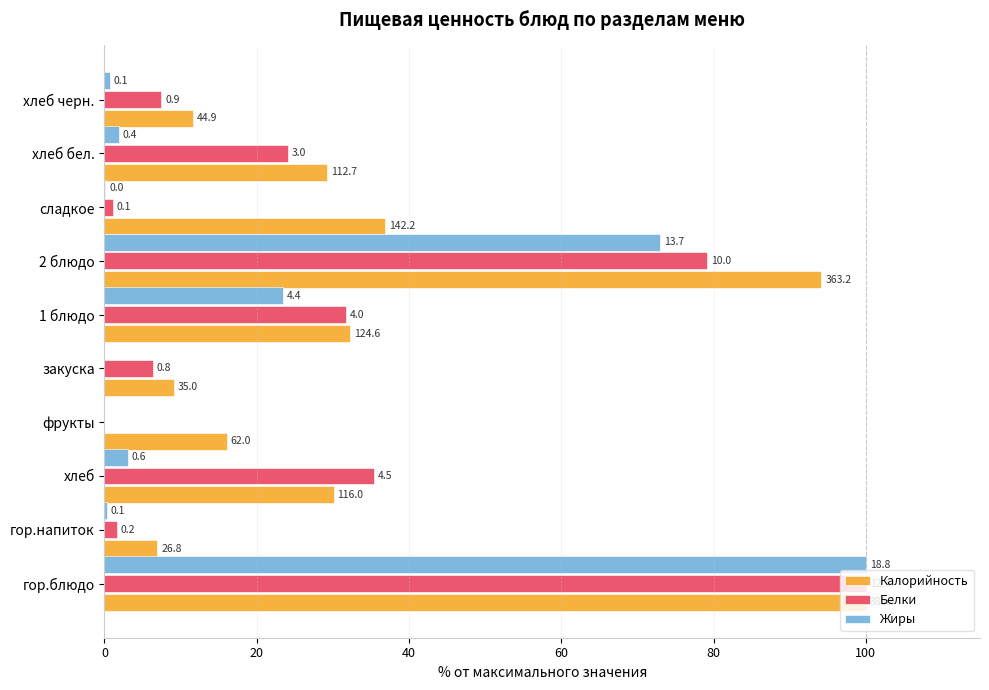

Rank the series by their maximum value, from highest to lowest.

Калорийность, Белки, Жиры